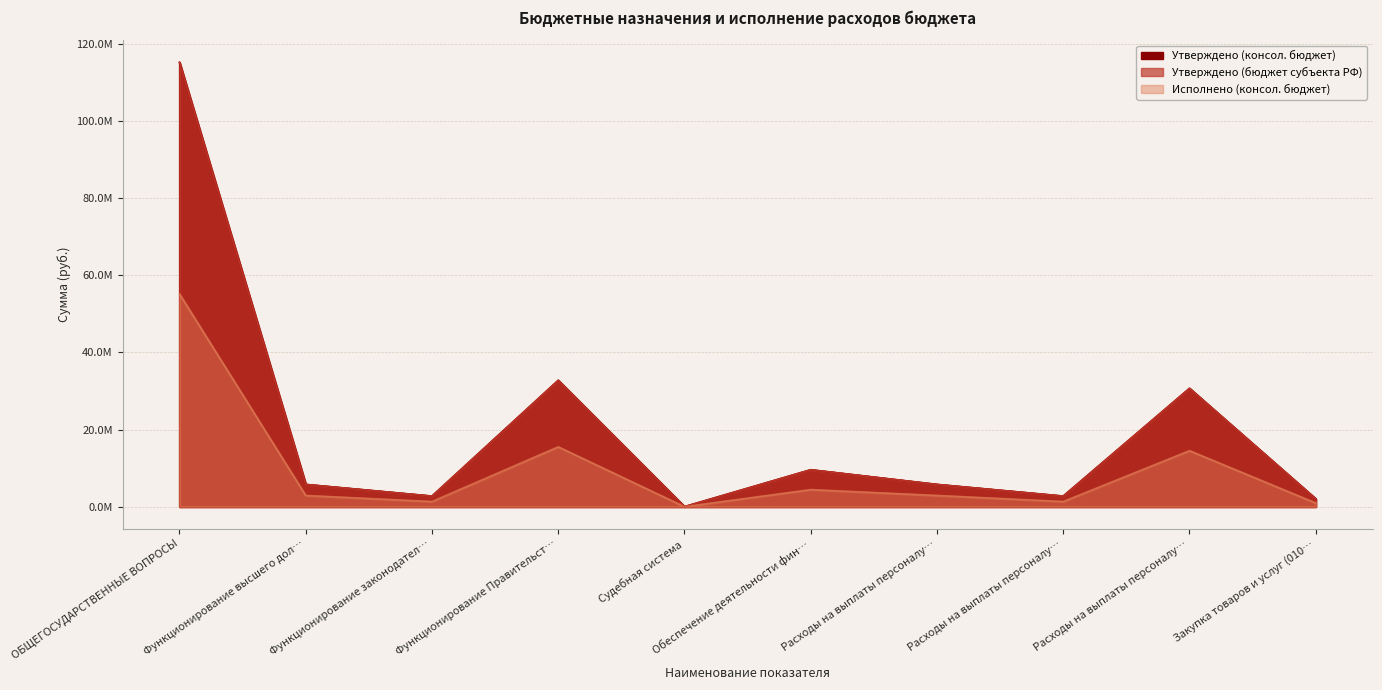

Between Расходы на выплаты персоналу… and Судебная система, which is larger?

Расходы на выплаты персоналу…